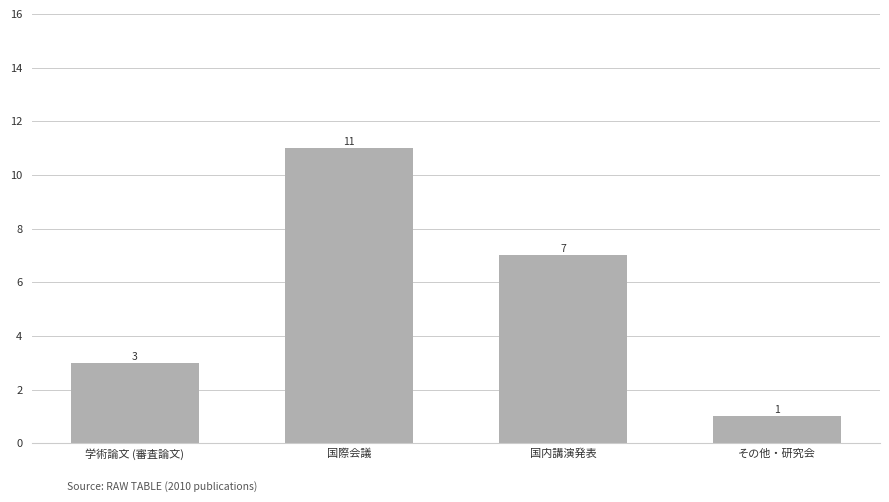

At which label is the value closest to 6?

国内講演発表